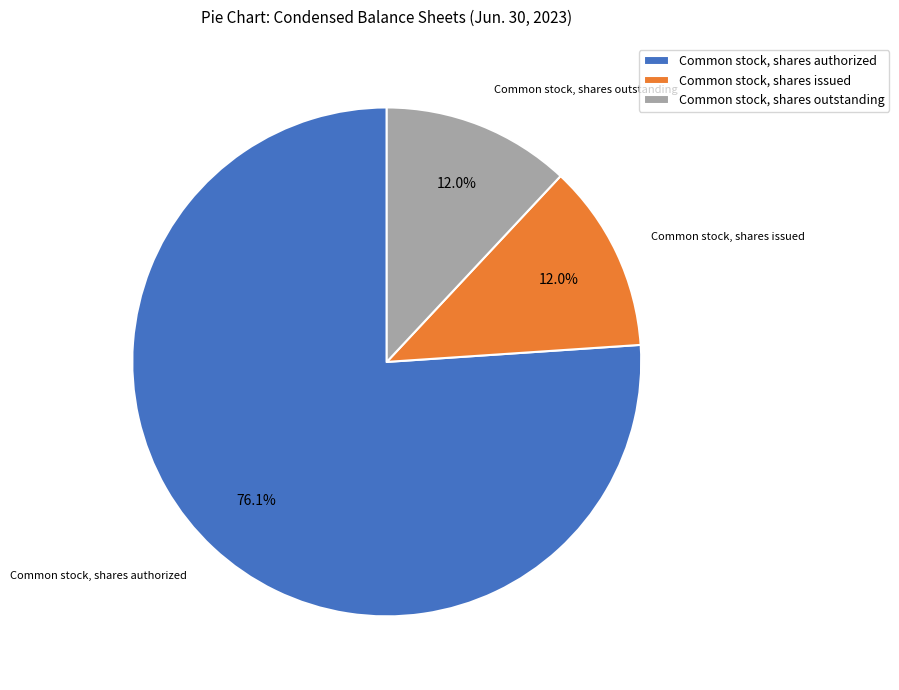

Which has a higher value, Common stock, shares authorized or Common stock, shares outstanding?

Common stock, shares authorized